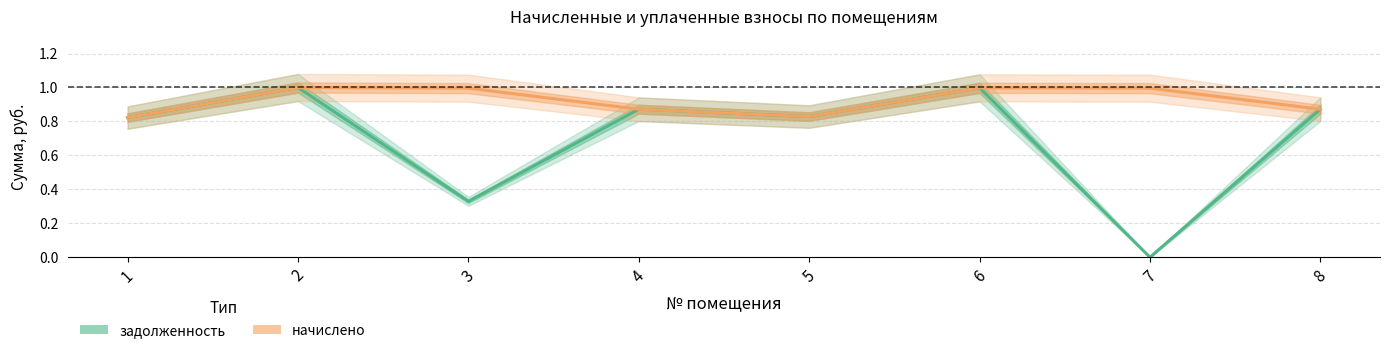

Reading right to left, what are all the values shown in this chart?

задолженность: 0.9	0.0	1.0	0.8	0.9	0.3	1.0	0.8
начислено: 0.9	1.0	1.0	0.8	0.9	1.0	1.0	0.8